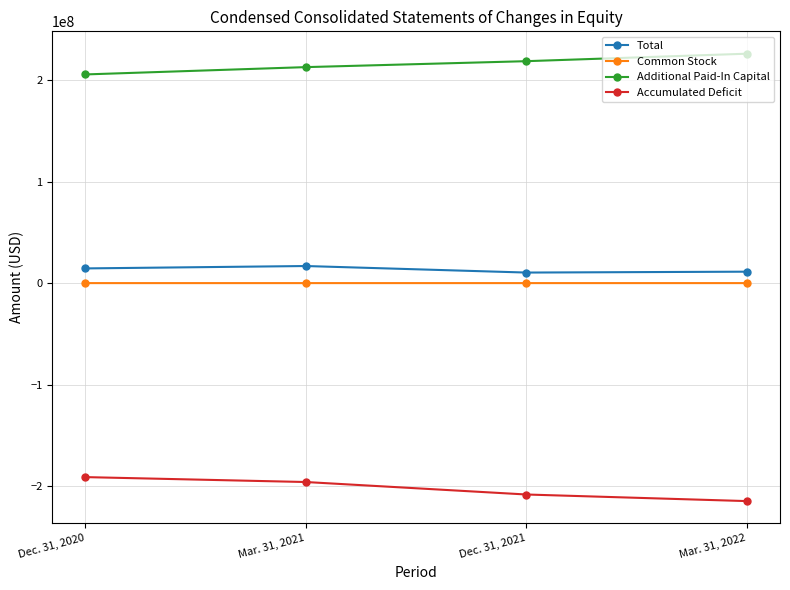

True or false: Accumulated Deficit and Additional Paid-In Capital cross at least once.

False